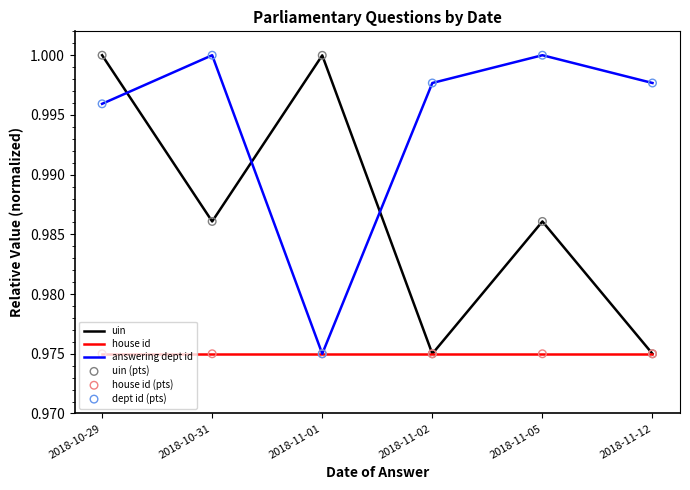

At which category is the sum across all series the highest?

2018-10-29